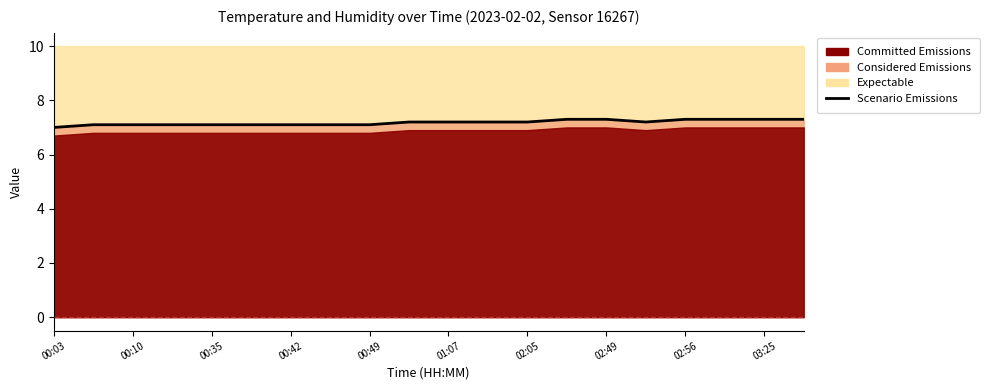

True or false: the data shows 1.6 at 00:35.

False